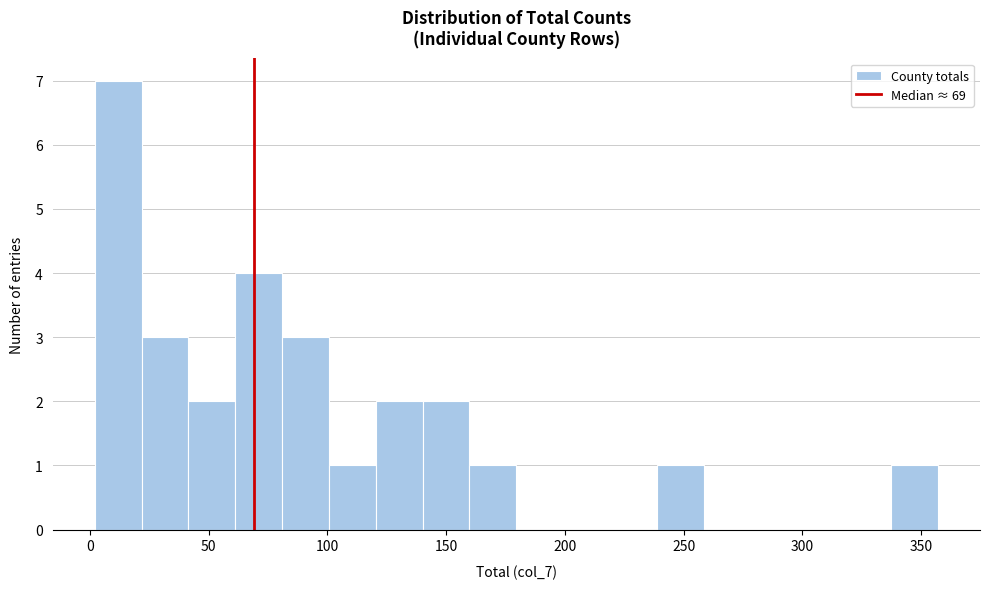

Around what value on the x-axis is the tallest bar? Give the approximate position of its centre, as read against the axis.

10